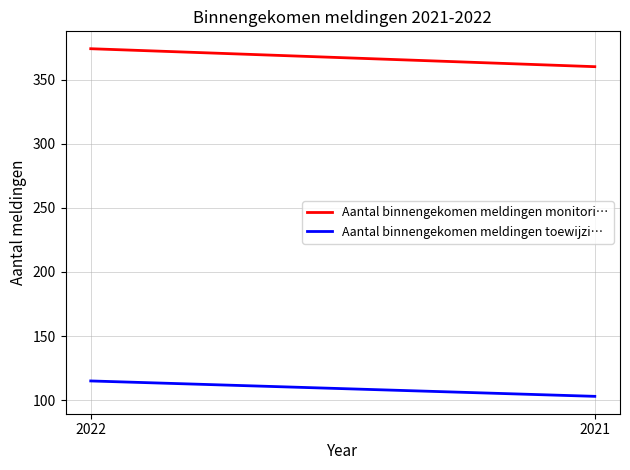

At which category is the sum across all series the highest?

2022